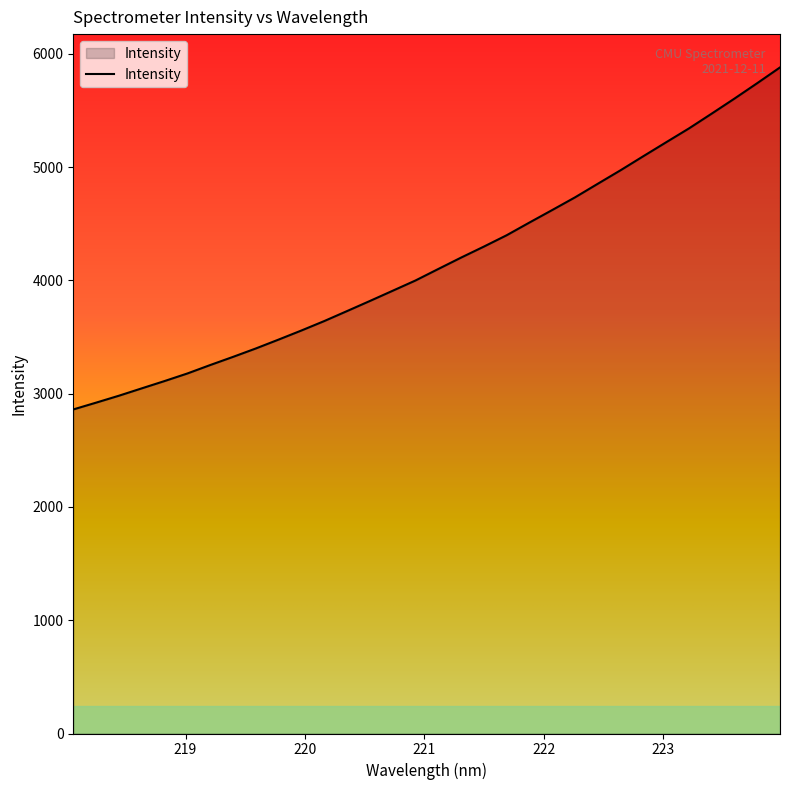

What is the maximum value shown in the chart?

5881.3